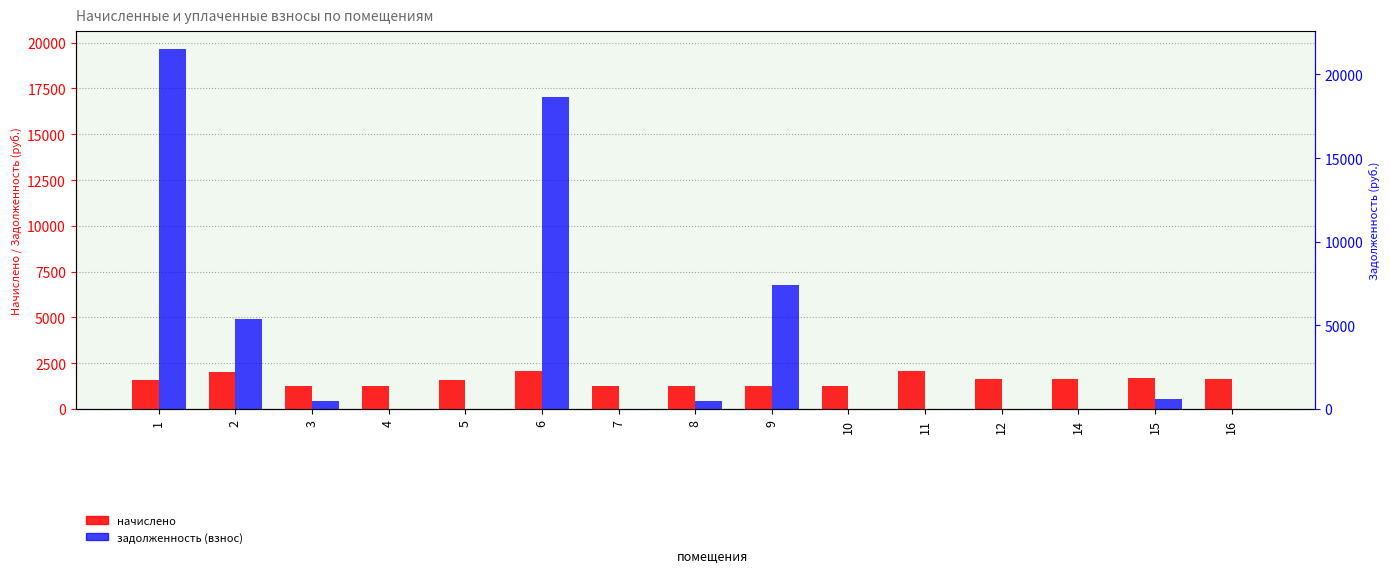

What are all the series names shown in the legend?

начислено, задолженность (взнос)